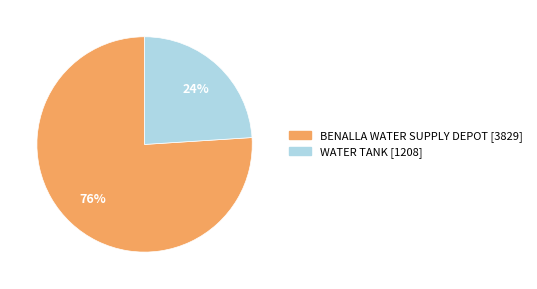

Combined, do BENALLA WATER SUPPLY DEPOT and WATER TANK account for over 50%?

Yes